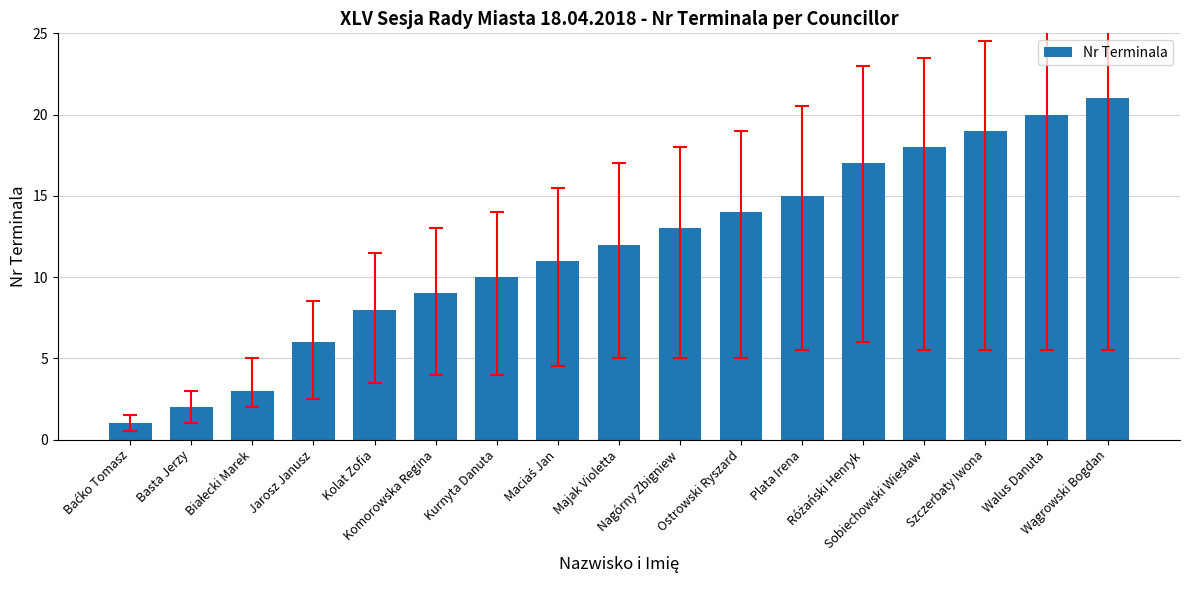

What is the greatest value displayed?

21